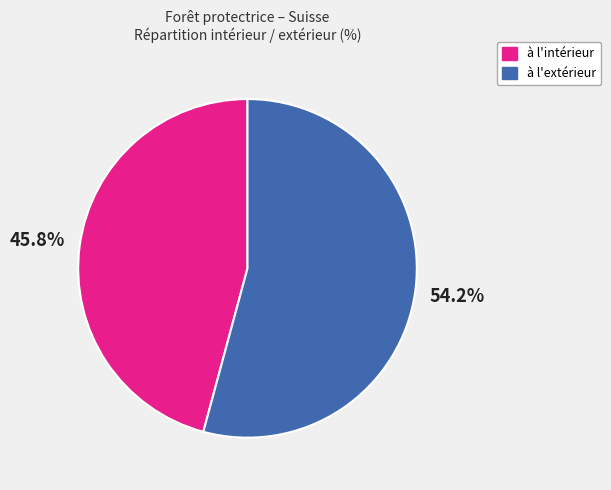

What percentage is the à l'extérieur slice, to the nearest percent?

54%